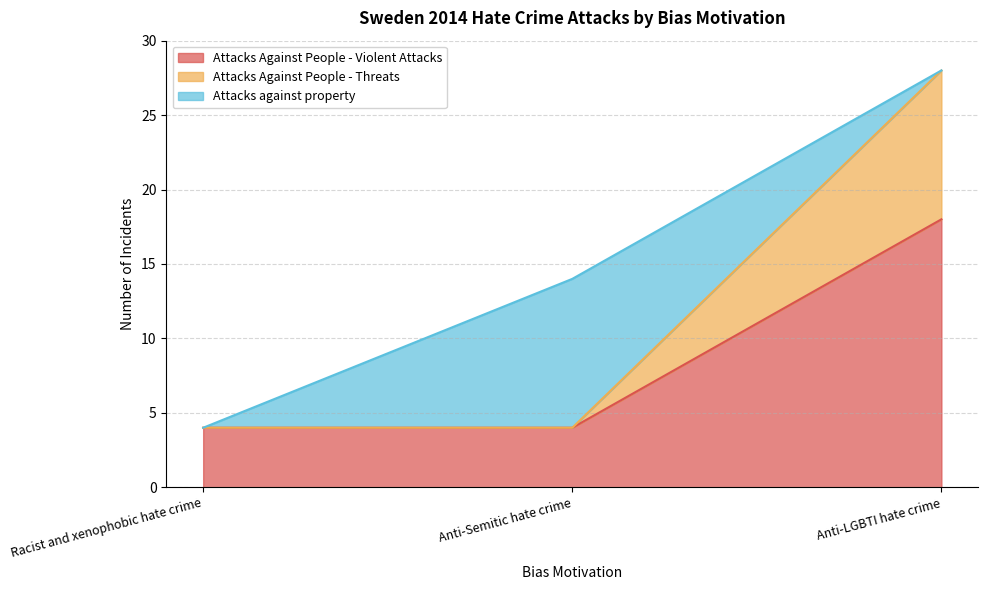

At which category is the sum across all series the highest?

Anti-LGBTI hate crime